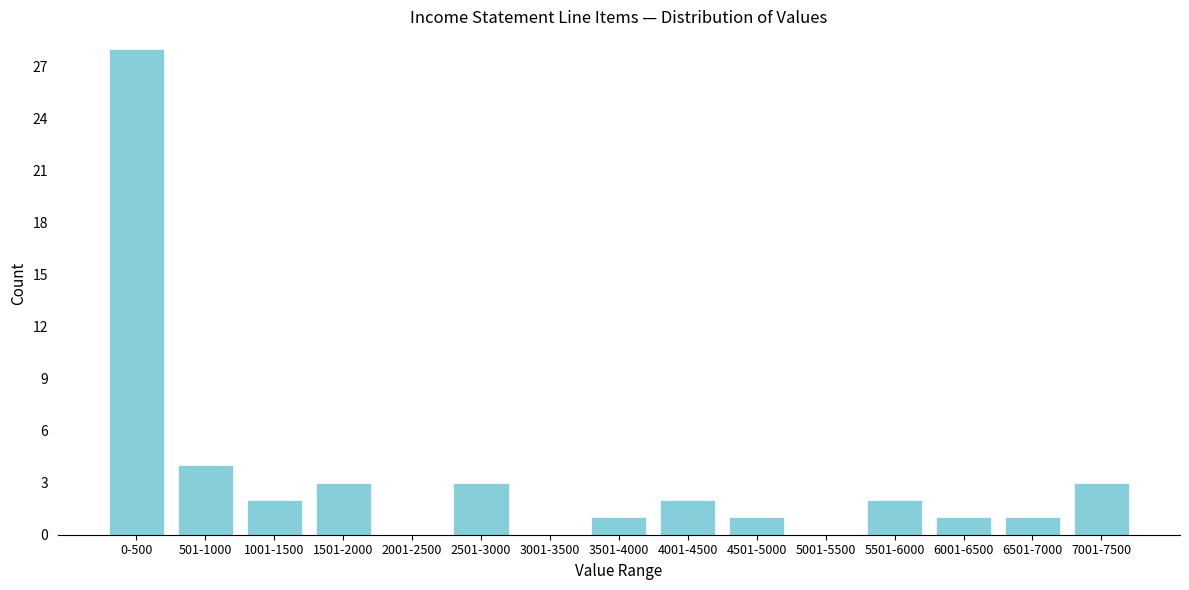

Reading left to right, list all the values displayed in this chart.

0-500=28	501-1000=4	1001-1500=2	1501-2000=3	2001-2500=0	2501-3000=3	3001-3500=0	3501-4000=1	4001-4500=2	4501-5000=1	5001-5500=0	5501-6000=2	6001-6500=1	6501-7000=1	7001-7500=3